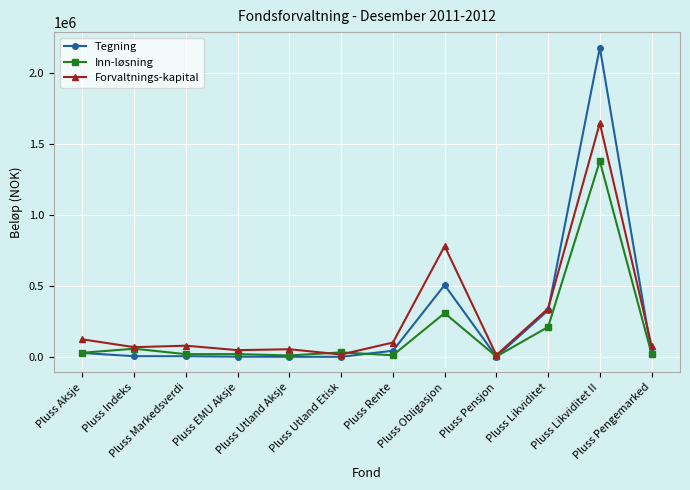

What is the maximum value shown in the chart?

2176929